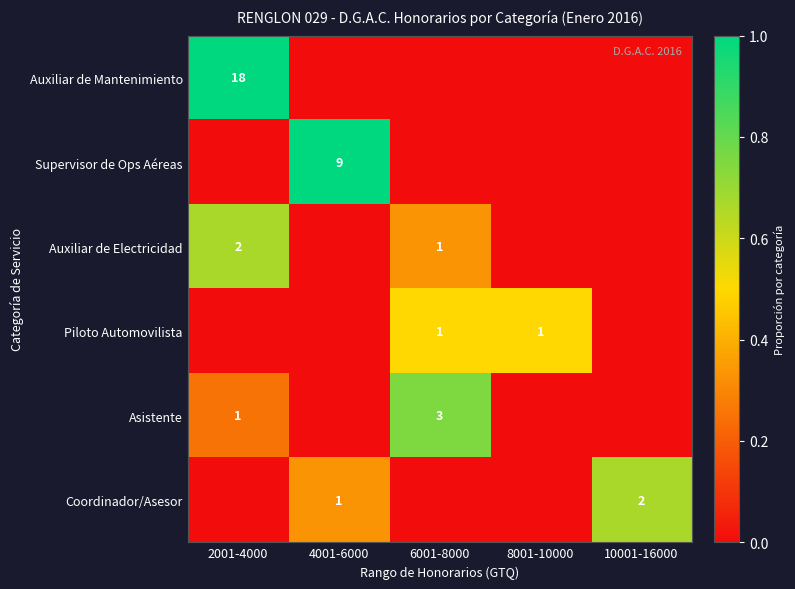

The value of Coordinador/Asesor at 10001-16000 is 3. True or false?

False